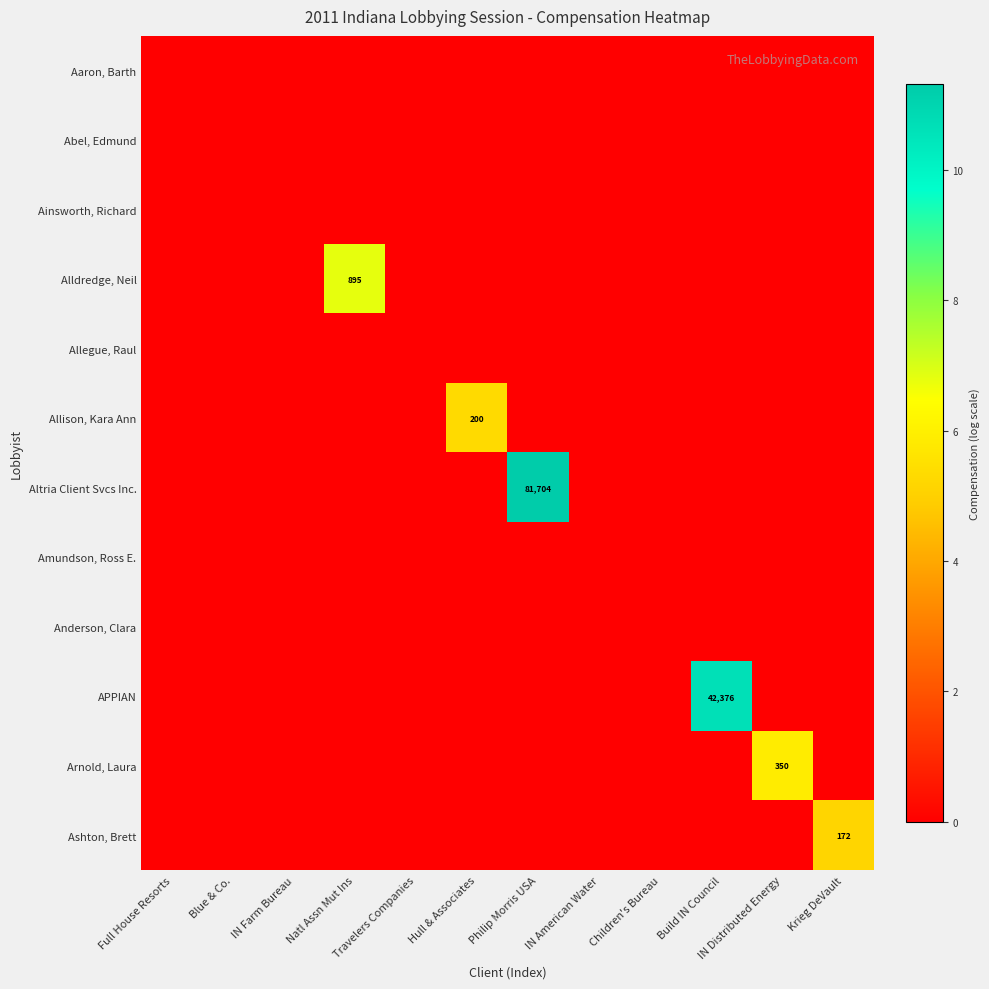

Is the value of Altria Client Svcs Inc. at Blue & Co. greater than the value of Abel, Edmund at IN Distributed Energy?

No